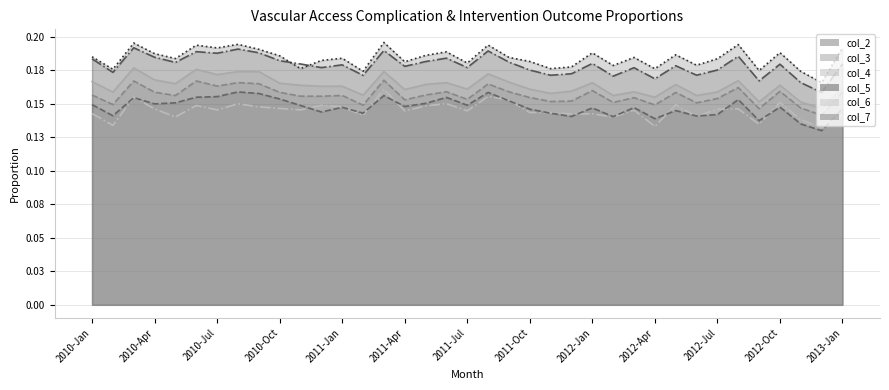

Read the col_5 value at 2010-Oct.

0.2